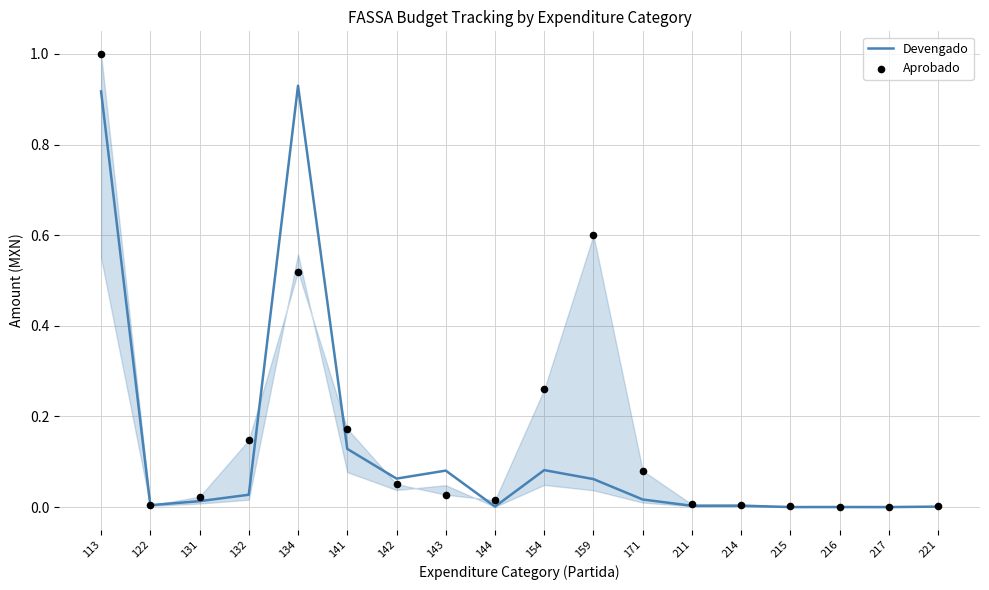

Which series has the largest total across all categories?

Aprobado